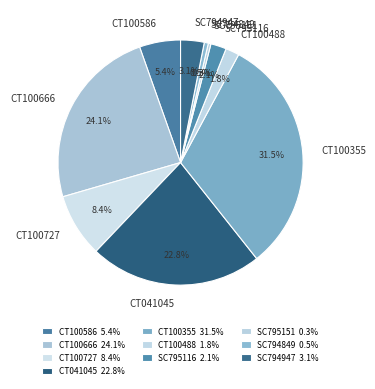

Is the sum of CT100488 and CT100586 greater than half?

No